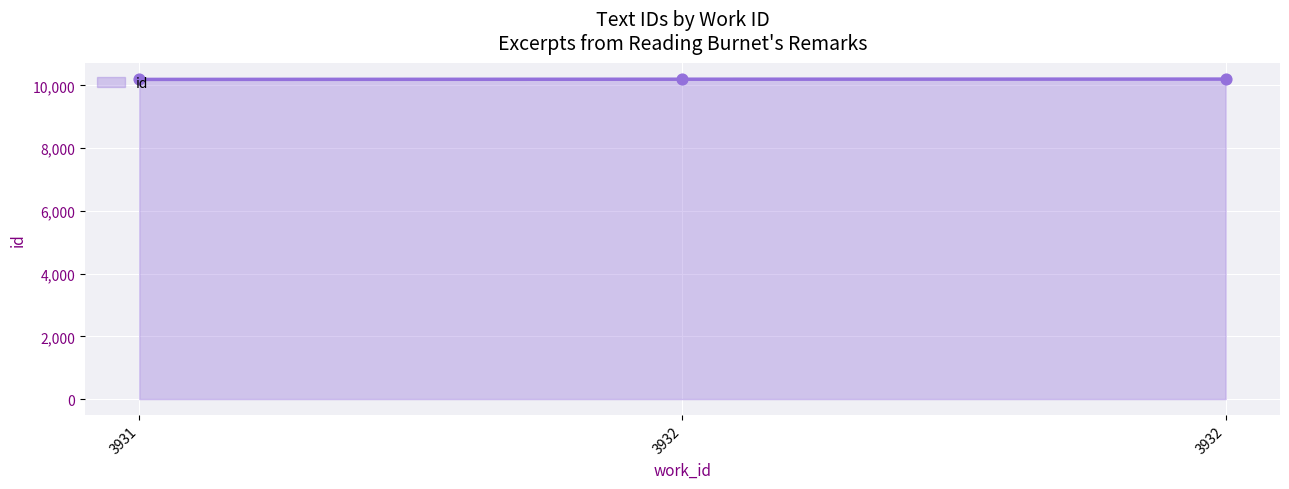

Between 3932 and 3931, which is larger?

3932